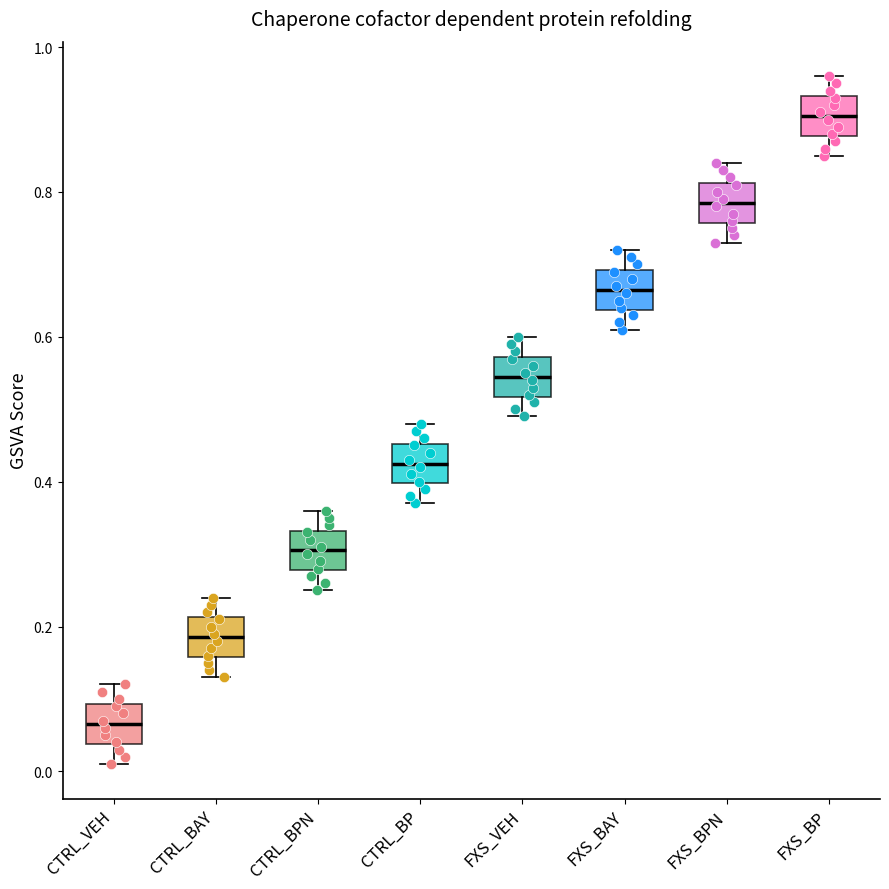

Reading left to right, transcribe this box plot: for each box, give where its median line is, the range the box spans, and where its two whiskers end, as read against the y-axis. The values are not printed on the chart, so give them approximately, as read against the axis.

CTRL_VEH: median 0.06, box 0.04 to 0.10, whiskers 0.02 to 0.12
CTRL_BAY: median 0.18, box 0.16 to 0.22, whiskers 0.14 to 0.24
CTRL_BPN: median 0.30, box 0.28 to 0.34, whiskers 0.26 to 0.36
CTRL_BP: median 0.42, box 0.40 to 0.46, whiskers 0.38 to 0.48
FXS_VEH: median 0.54, box 0.52 to 0.58, whiskers 0.50 to 0.60
FXS_BAY: median 0.66, box 0.64 to 0.70, whiskers 0.62 to 0.72
FXS_BPN: median 0.78, box 0.76 to 0.82, whiskers 0.74 to 0.84
FXS_BP: median 0.90, box 0.88 to 0.94, whiskers 0.86 to 0.96